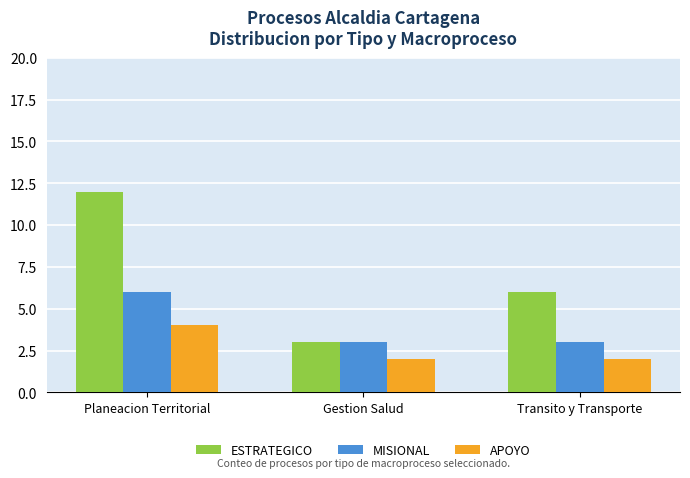

Which series has the largest total across all categories?

ESTRATEGICO